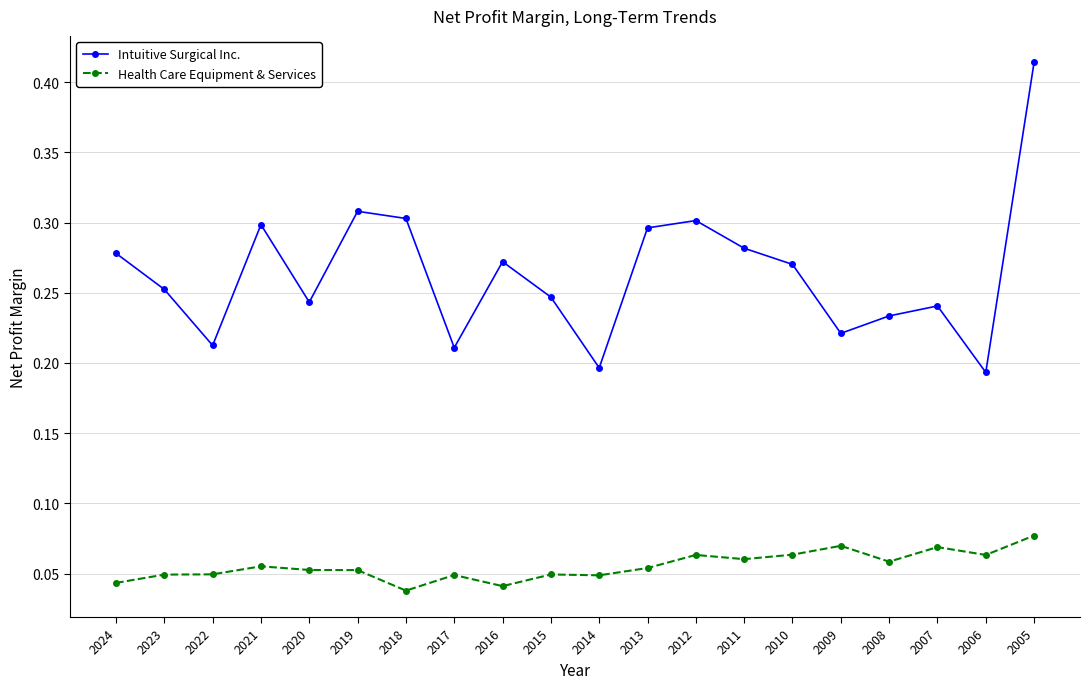

Which category has the highest value in the Intuitive Surgical Inc. series?

2005